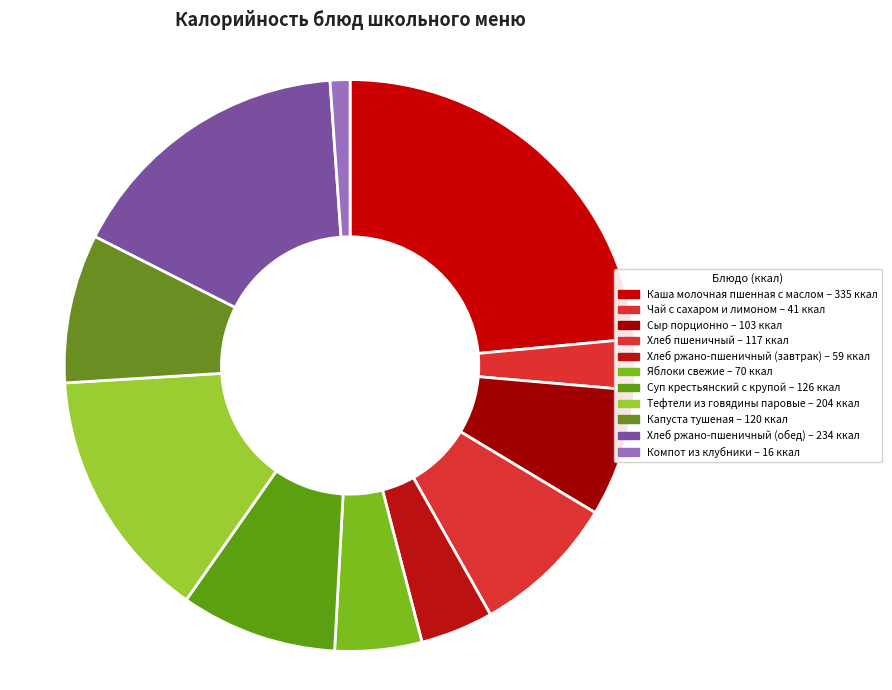

To the nearest percent, what is the difference between the Хлеб ржано-пшеничный (завтрак) and Суп крестьянский с крупой slice percentages?

5%